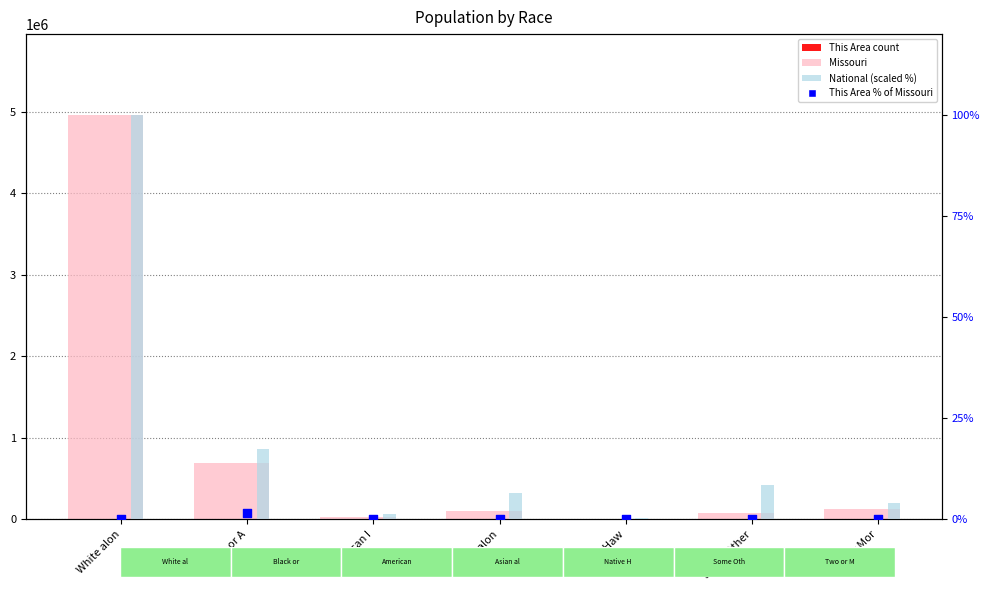

Which series contains the highest Y value?

Missouri